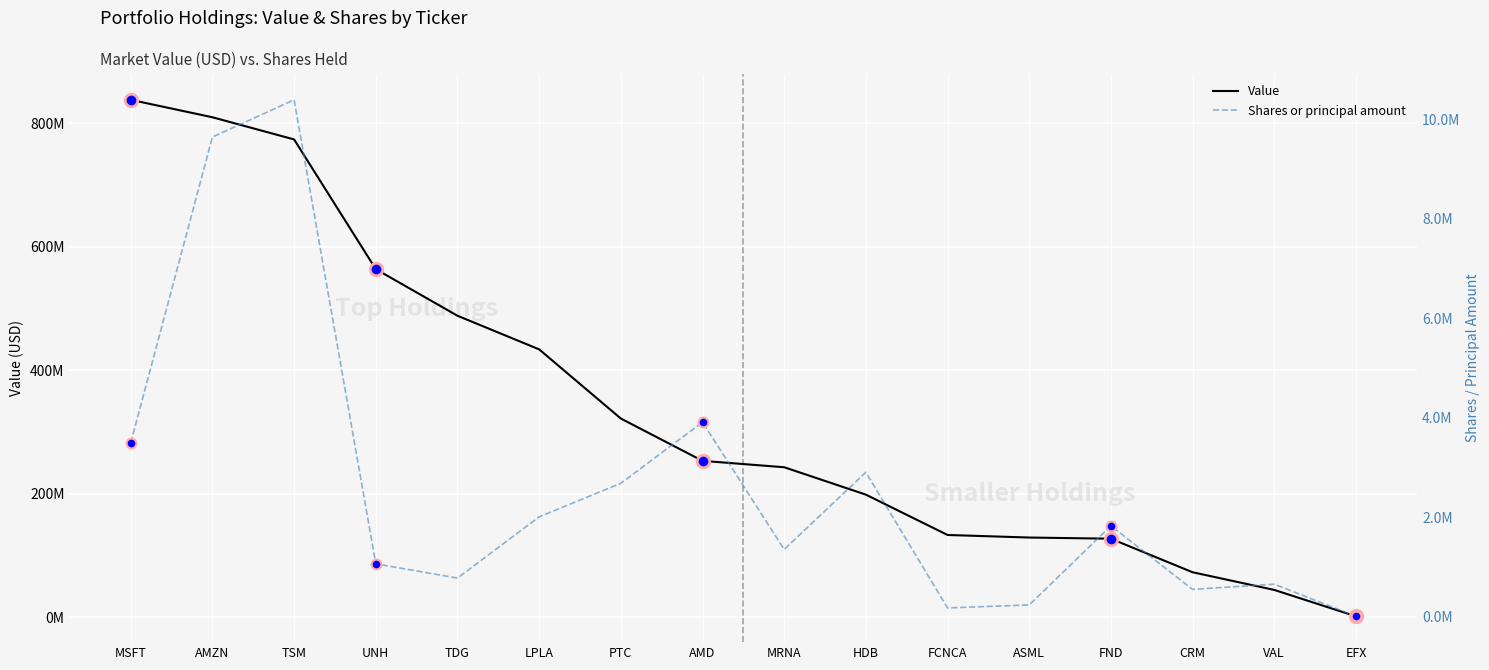

List the series in order of their peak value, lowest first.

Shares or principal amount, Value